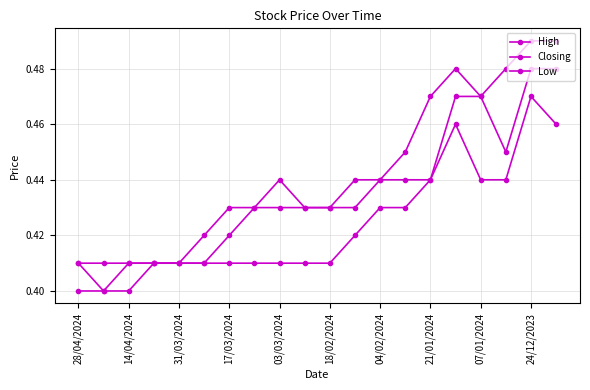

True or false: Low and High cross at least once.

False